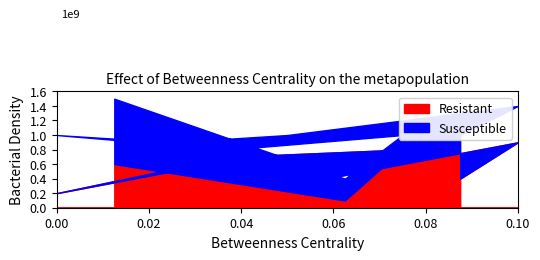

Does the chart have visible grid lines?

No